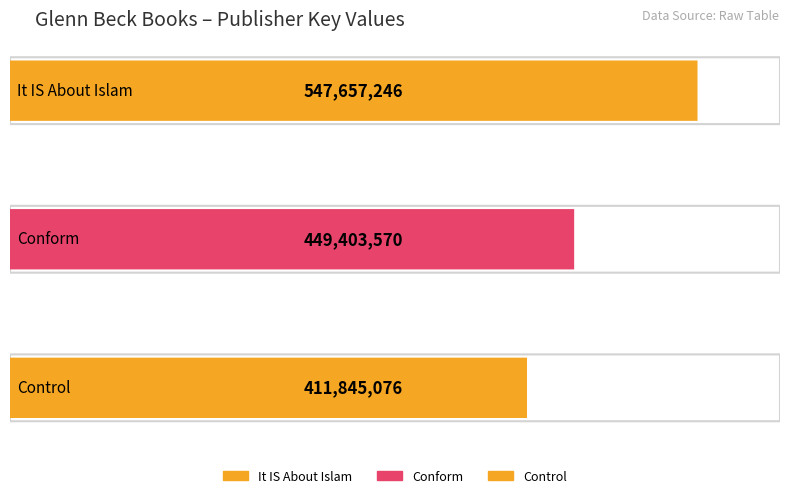

List the labels in order of value, largest first.

It IS About Islam, Conform, Control